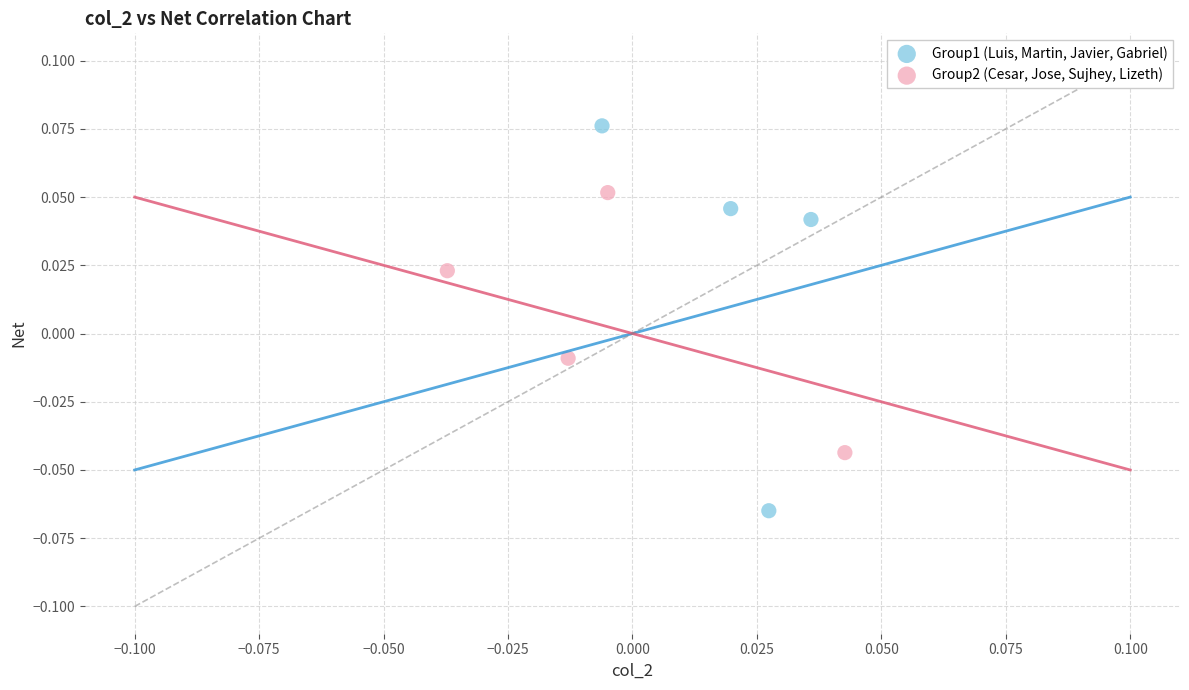

What are all the series names shown in the legend?

Group1 (Luis, Martin, Javier, Gabriel), Group2 (Cesar, Jose, Sujhey, Lizeth)